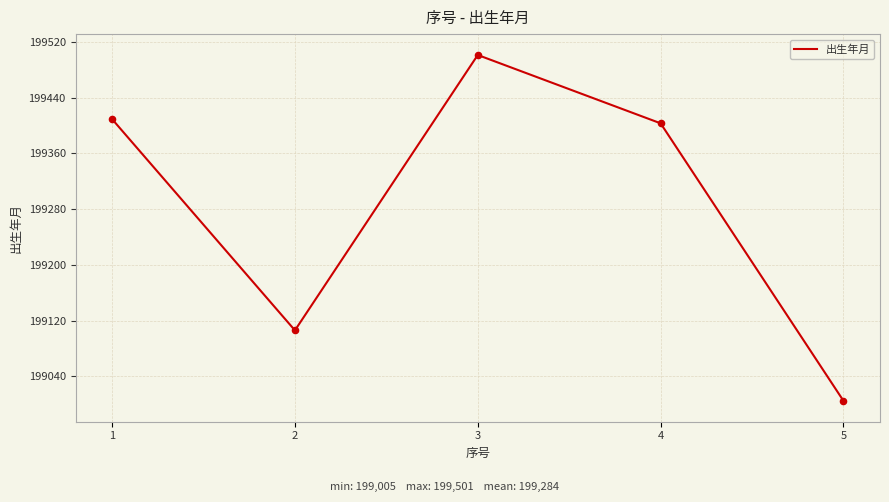

Which has a higher value, 4 or 3?

3